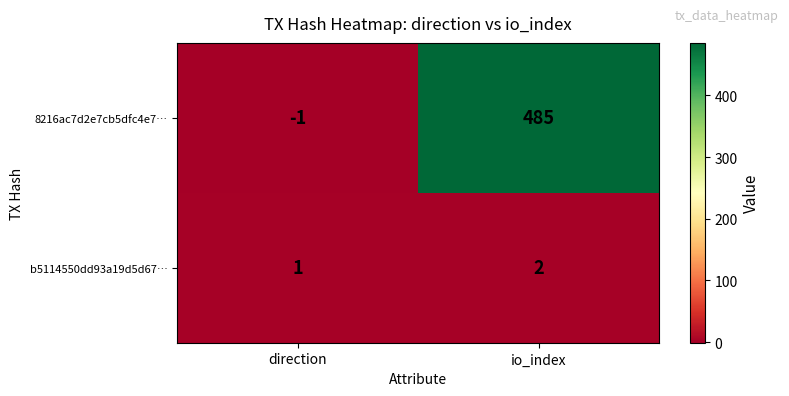

Is it true that b5114550dd93a19d5d67… equals 2 at io_index?

True